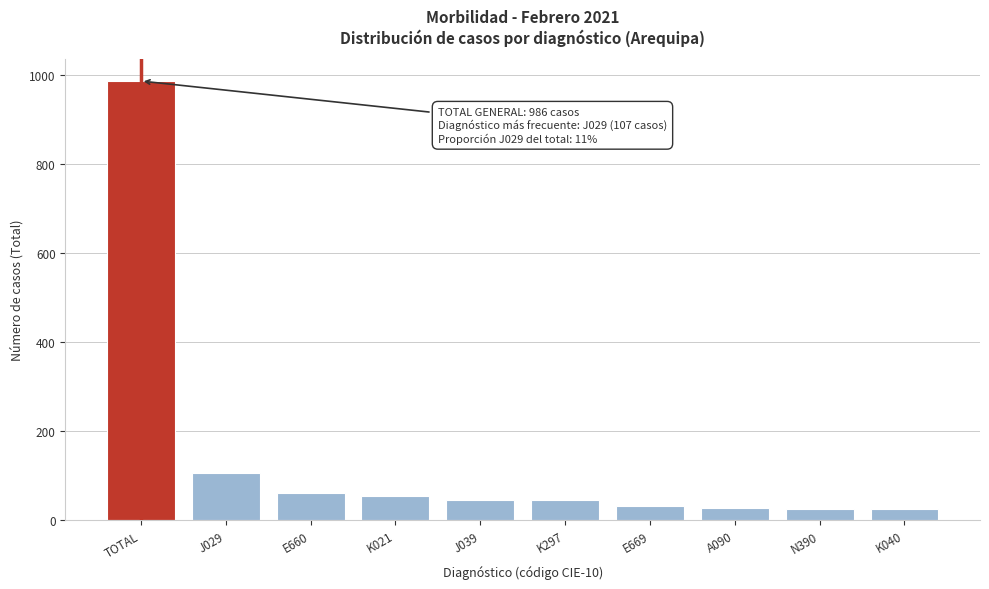

What is the change in value from E660 to E669?

-28